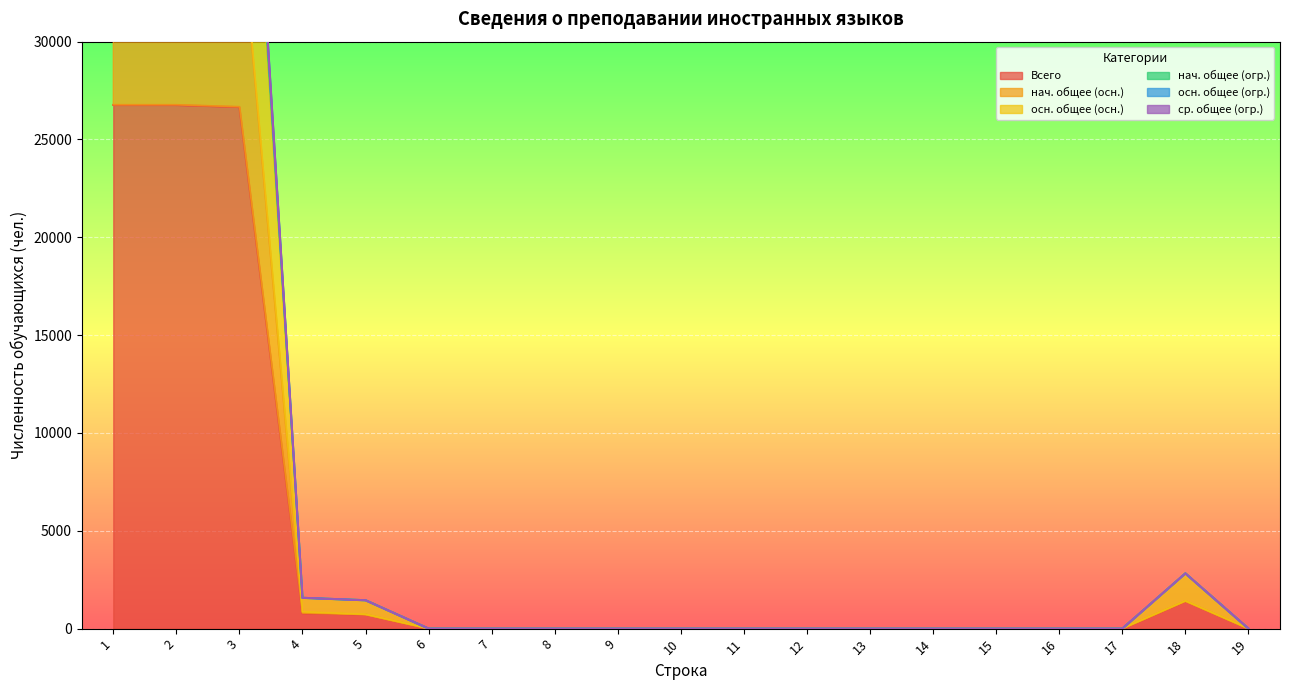

Reading right to left, transcribe all the data shown in this chart.

Всего: 19=0	18=1411	17=0	16=0	15=0	14=0	13=0	12=0	11=0	10=0	9=0	8=0	7=0	6=0	5=725	4=787	3=26665	2=26766	1=26766
нач. общее (осн.): 19=0	18=1411	17=0	16=0	15=0	14=0	13=0	12=0	11=0	10=0	9=0	8=0	7=0	6=0	5=725	4=851	3=37083	2=37248	1=37248
осн. общее (осн.): 19=0	18=2822	17=0	16=0	15=0	14=0	13=0	12=0	11=0	10=0	9=0	8=0	7=0	6=0	5=1450	4=1568	3=51608	2=51804	1=51804
нач. общее (огр.): 19=0	18=2822	17=0	16=0	15=0	14=0	13=0	12=0	11=0	10=0	9=0	8=0	7=0	6=0	5=1450	4=1574	3=53330	2=53532	1=53532
осн. общее (огр.): 19=0	18=2822	17=0	16=0	15=0	14=0	13=0	12=0	11=0	10=0	9=0	8=0	7=0	6=0	5=1450	4=1574	3=53186	2=53388	1=53388
ср. общее (огр.): 19=0	18=2822	17=0	16=0	15=0	14=0	13=0	12=0	11=0	10=0	9=0	8=0	7=0	6=0	5=1450	4=1574	3=53135	2=53337	1=53337